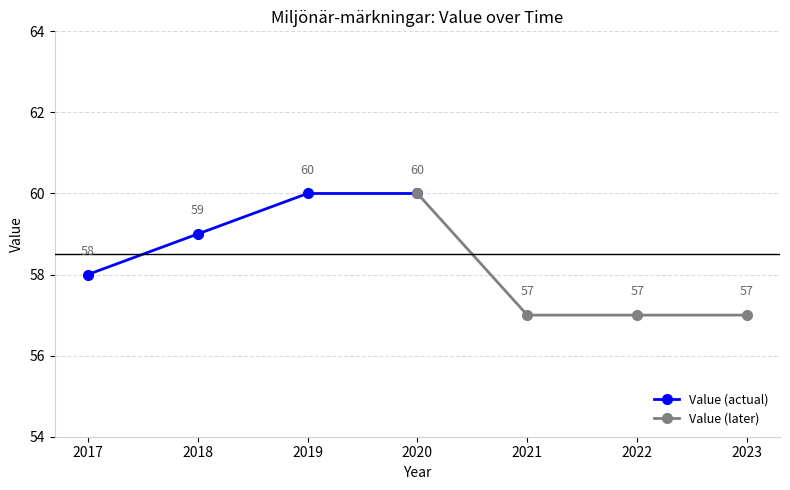

What value does the Value (actual) series have at 2018?

59